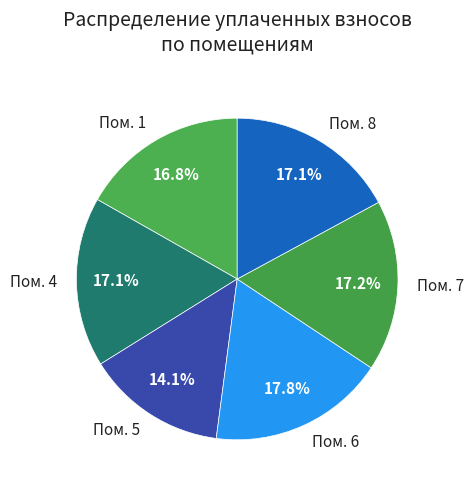

How much of the chart is everything except Пом. 8?

82.9%